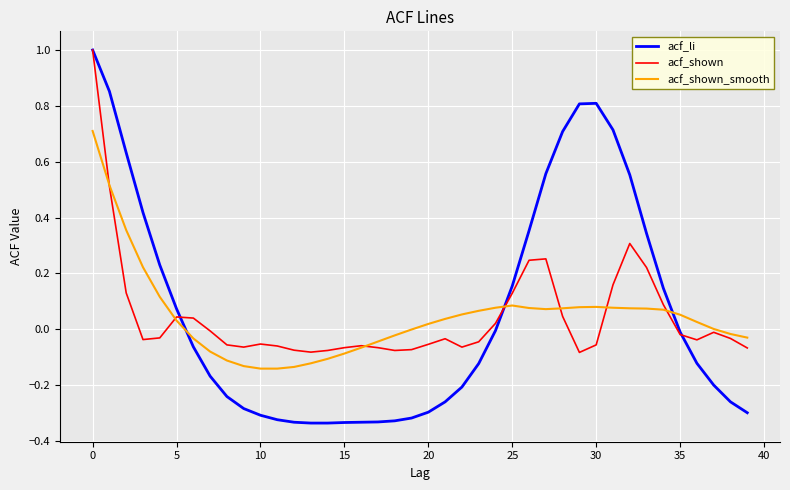

Is this an area chart (filled region under the line)?

No